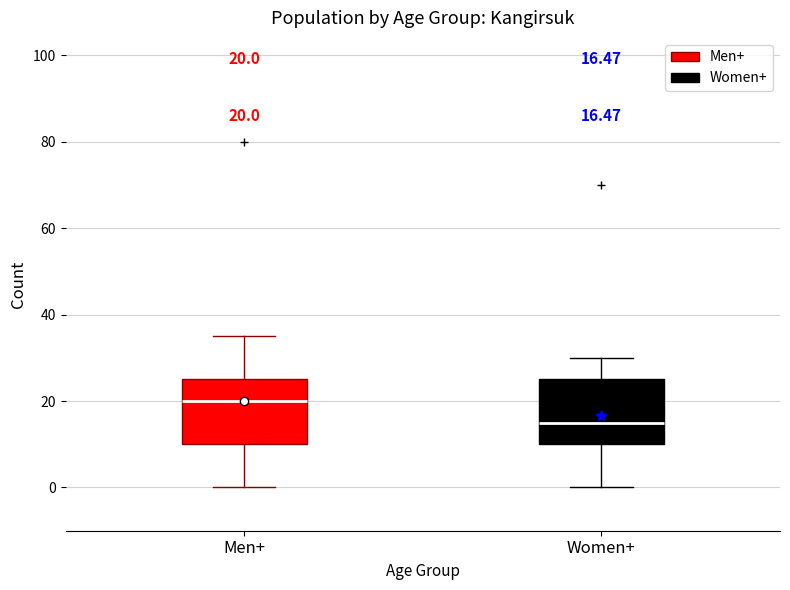

Which box's median line is the lowest?

Women+